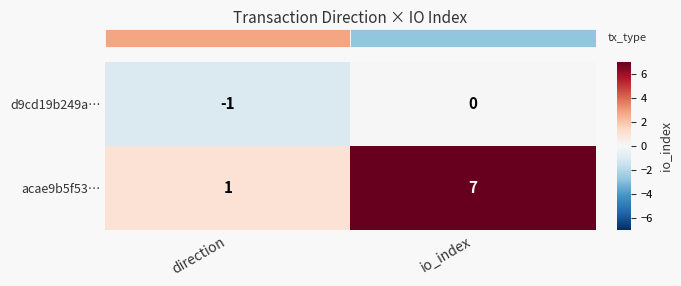

The acae9b5f53… series shows 1 at direction. True or false?

True